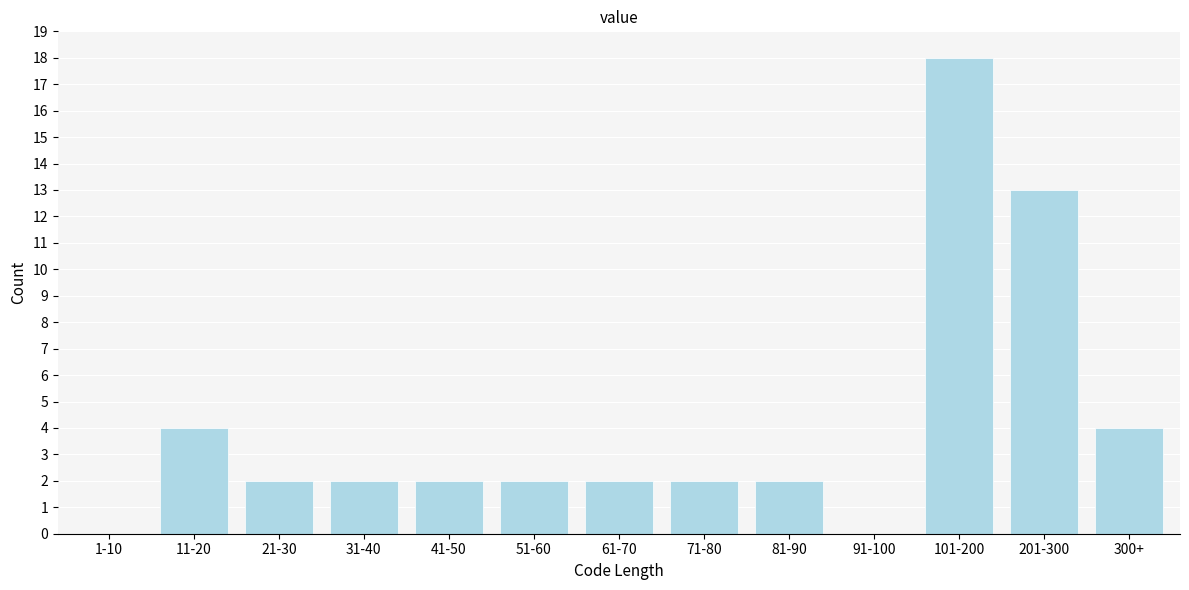

Reading right to left, extract all data points from this chart.

300+=4	201-300=13	101-200=18	91-100=0	81-90=2	71-80=2	61-70=2	51-60=2	41-50=2	31-40=2	21-30=2	11-20=4	1-10=0